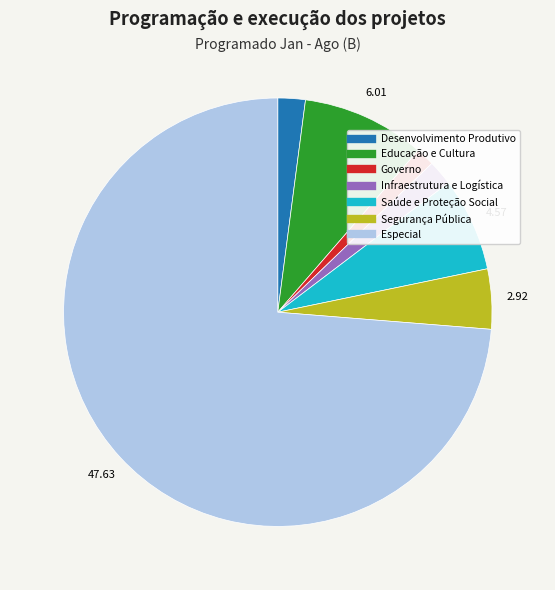

Is the sum of Governo and Especial greater than half?

Yes